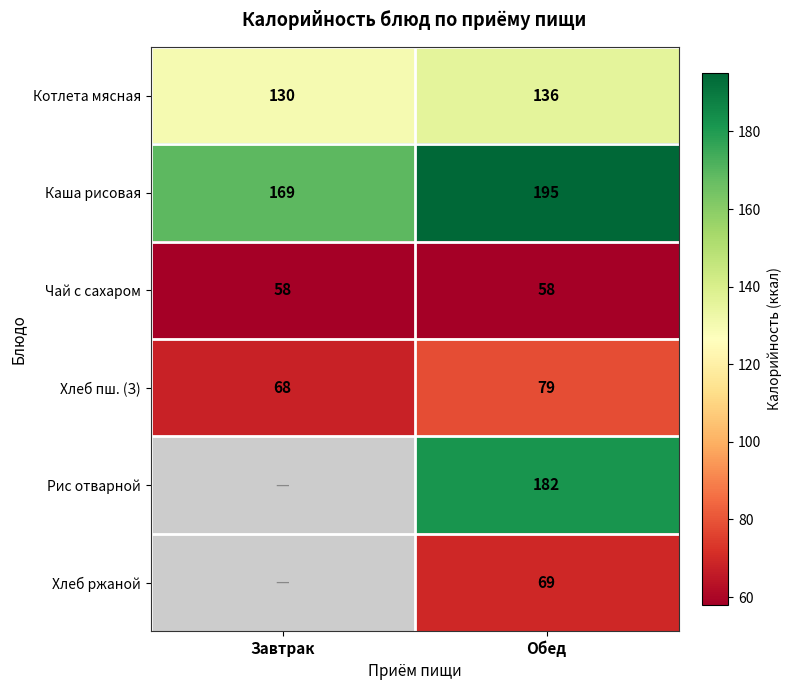

The Каша рисовая series shows 195 at Обед. True or false?

True